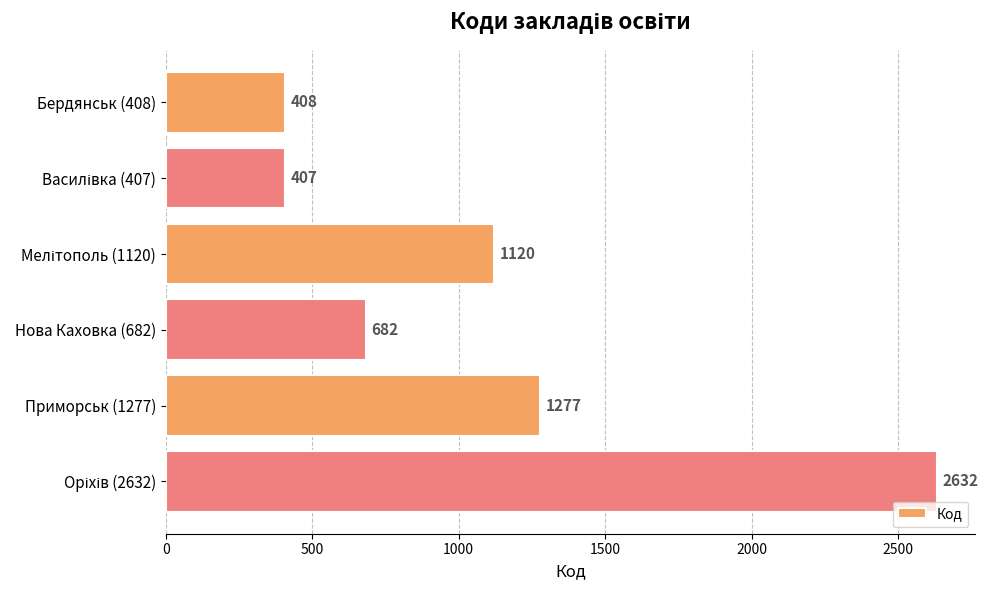

At which label is the value closest to 1519?

Приморськ (1277)